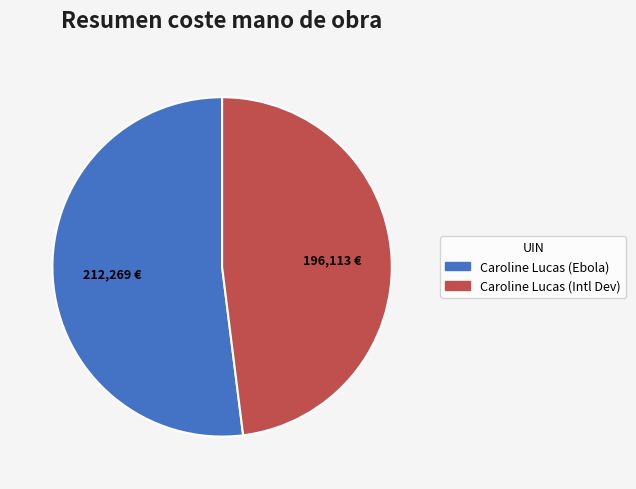

Is there a majority slice in this chart?

Yes